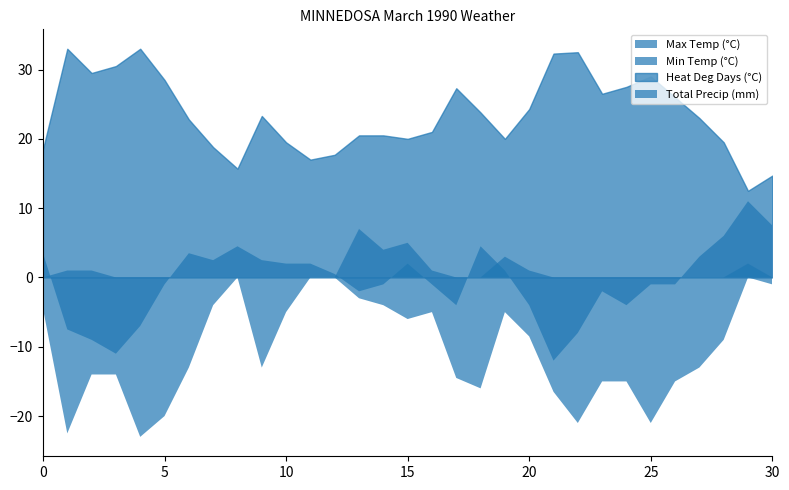

Reading left to right, transcribe all the data shown in this chart.

Max Temp (°C): 3.5	-7.5	-9.0	-11.0	-7.0	-1.0	3.5	2.5	4.5	2.5	2.0	2.0	0.5	-2.0	-1.0	2.0	-1.0	-4.0	4.5	1.0	-4.0	-12.0	-8.0	-2.0	-4.0	-1.0	-1.0	3.0	6.0	11.0	7.5
Min Temp (°C): -4.5	-22.5	-14.0	-14.0	-23.0	-20.0	-13.0	-4.0	0.0	-13.0	-5.0	0.0	0.0	-3.0	-4.0	-6.0	-5.0	-14.5	-16.0	-5.0	-8.5	-16.5	-21.0	-15.0	-15.0	-21.0	-15.0	-13.0	-9.0	0.0	-1.0
Heat Deg Days (°C): 18.5	33.0	29.5	30.5	33.0	28.5	22.8	18.8	15.7	23.3	19.5	17.0	17.7	20.5	20.5	20.0	21.0	27.3	23.8	20.0	24.3	32.3	32.5	26.5	27.5	29.0	26.0	23.0	19.5	12.5	14.7
Total Precip (mm): 0.0	1.0	1.0	0.0	0.0	0.0	0.0	0.0	0.0	0.0	0.0	0.0	0.0	7.0	4.0	5.0	1.0	0.0	0.0	3.0	1.0	0.0	0.0	0.0	0.0	0.0	0.0	0.0	0.0	2.0	0.0